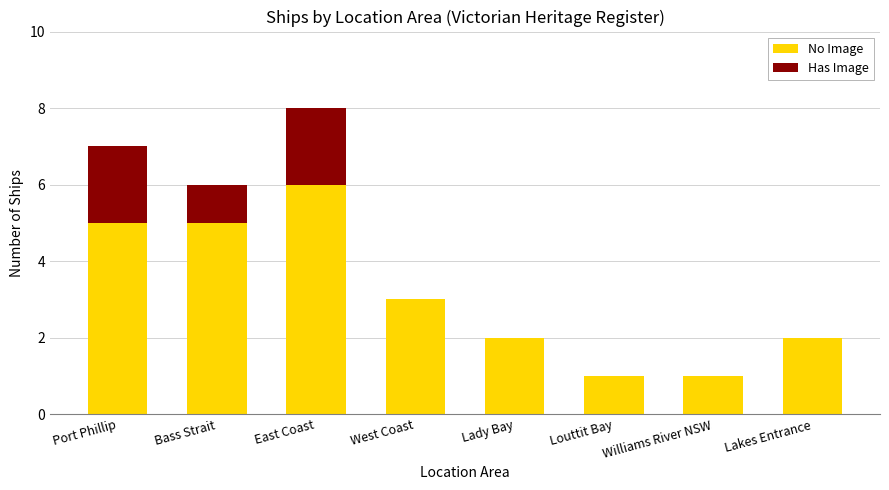

Count the number of categories in the chart.

8